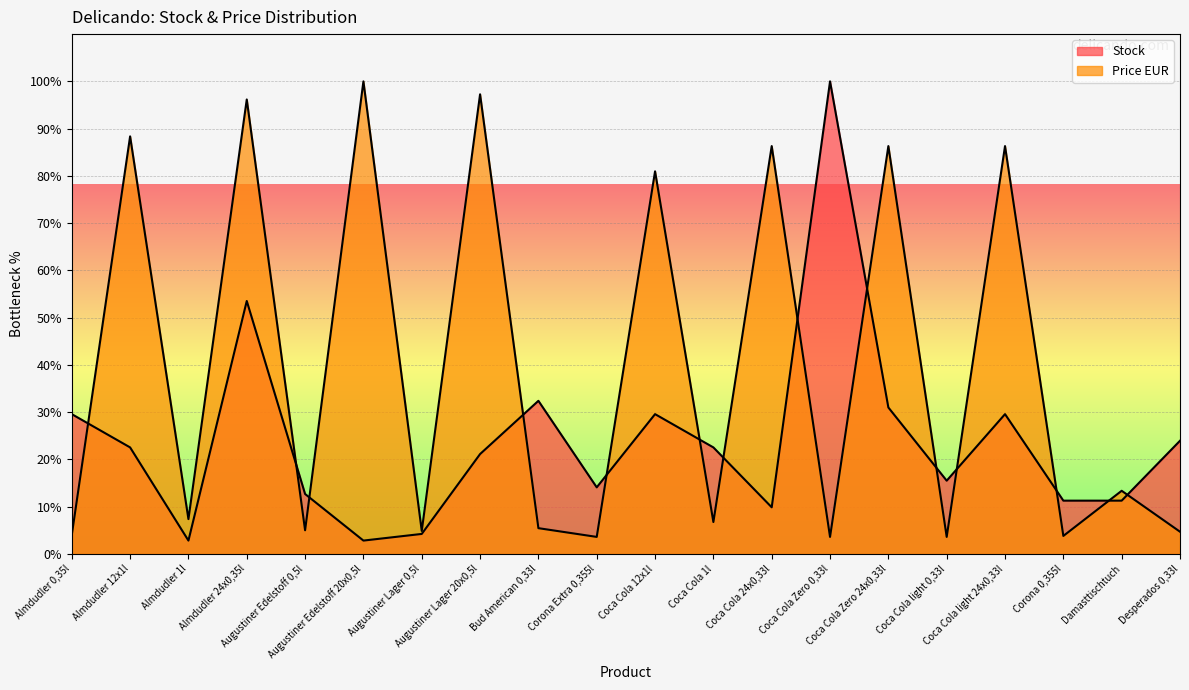

Which category has the lowest value across all series?

Almdudler 1l